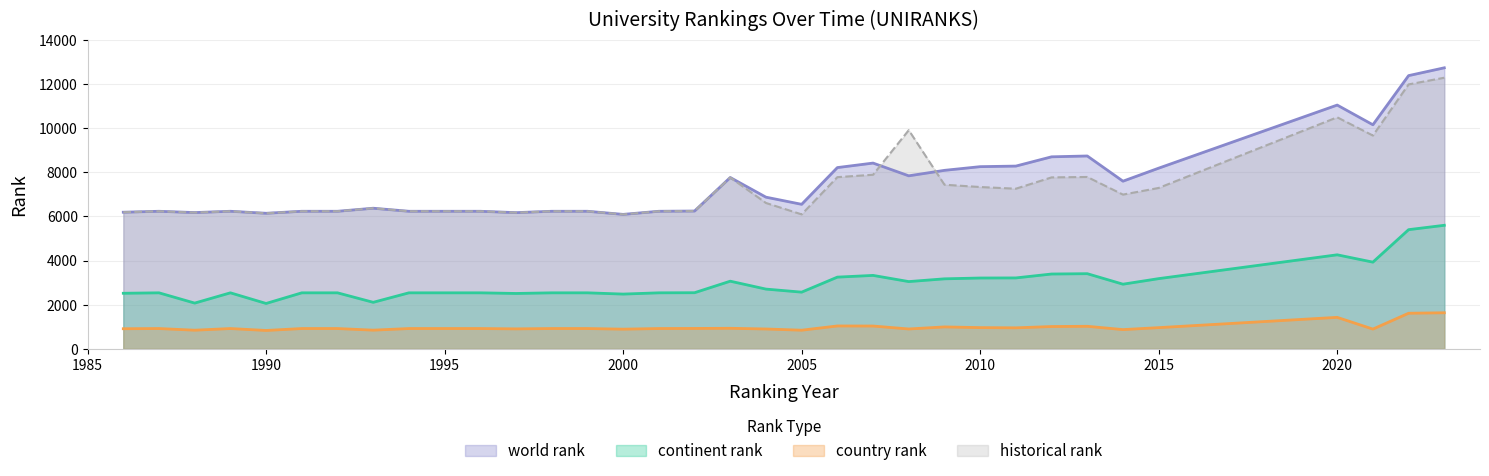

What is the value of the world rank point at the 30th from the left?

8185.0